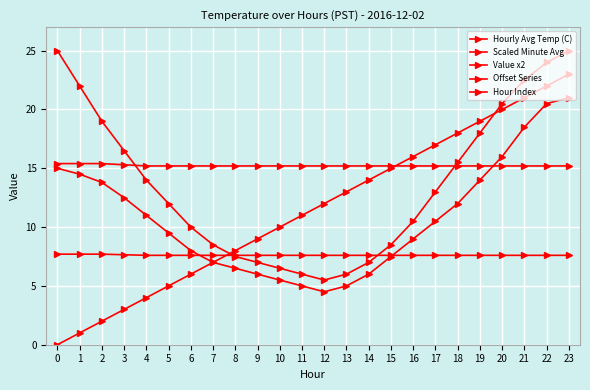

The Scaled Minute Avg series shows 3.9 at 14. True or false?

False